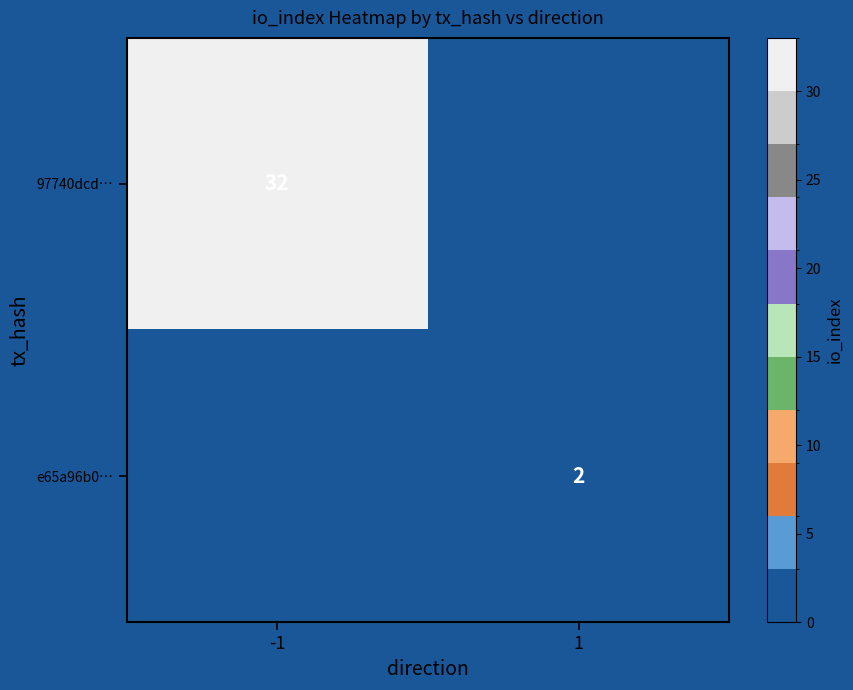

True or false: e65a96b0… has a value of 1 at 1.

False